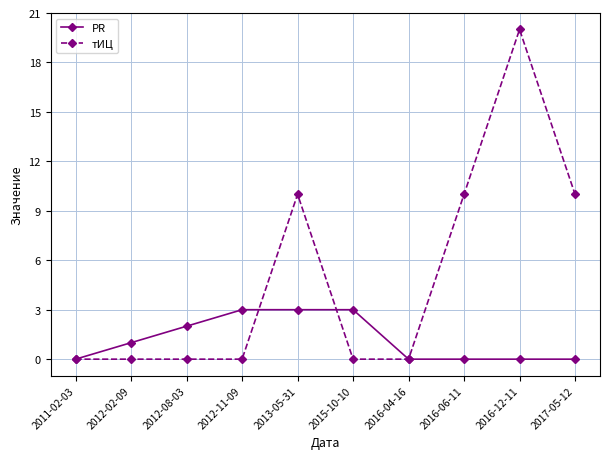

Which label corresponds to the largest value in the chart?

2016-12-11